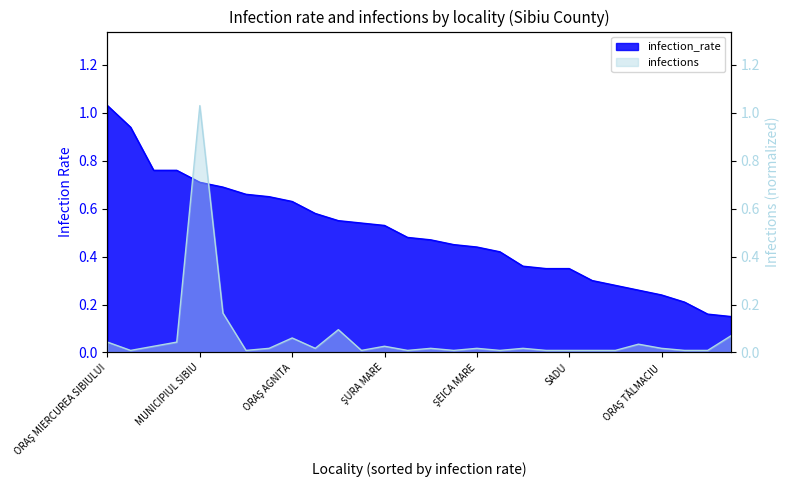

What is the average value of the infections series?

0.1